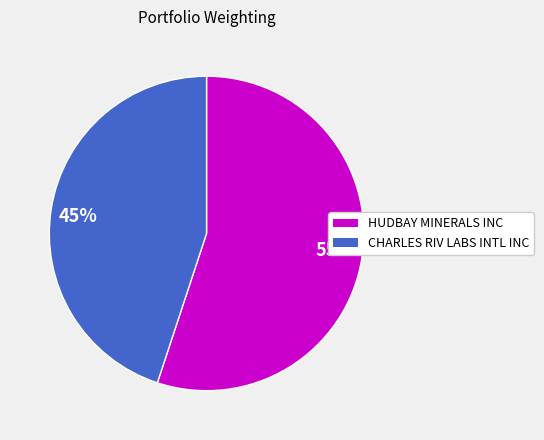

The 55% slice represents 67% of the pie. True or false?

False